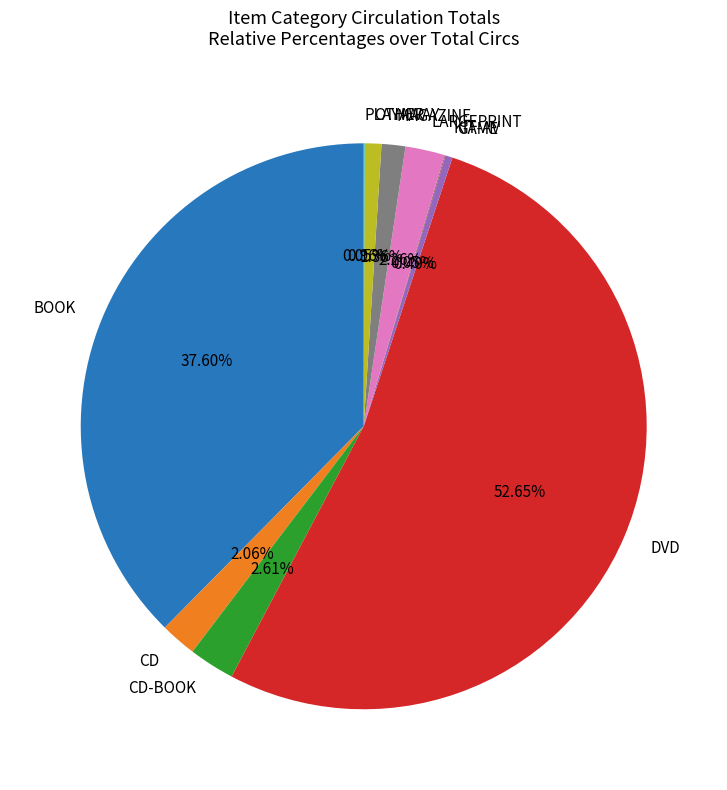

Which category accounts for the majority?

DVD